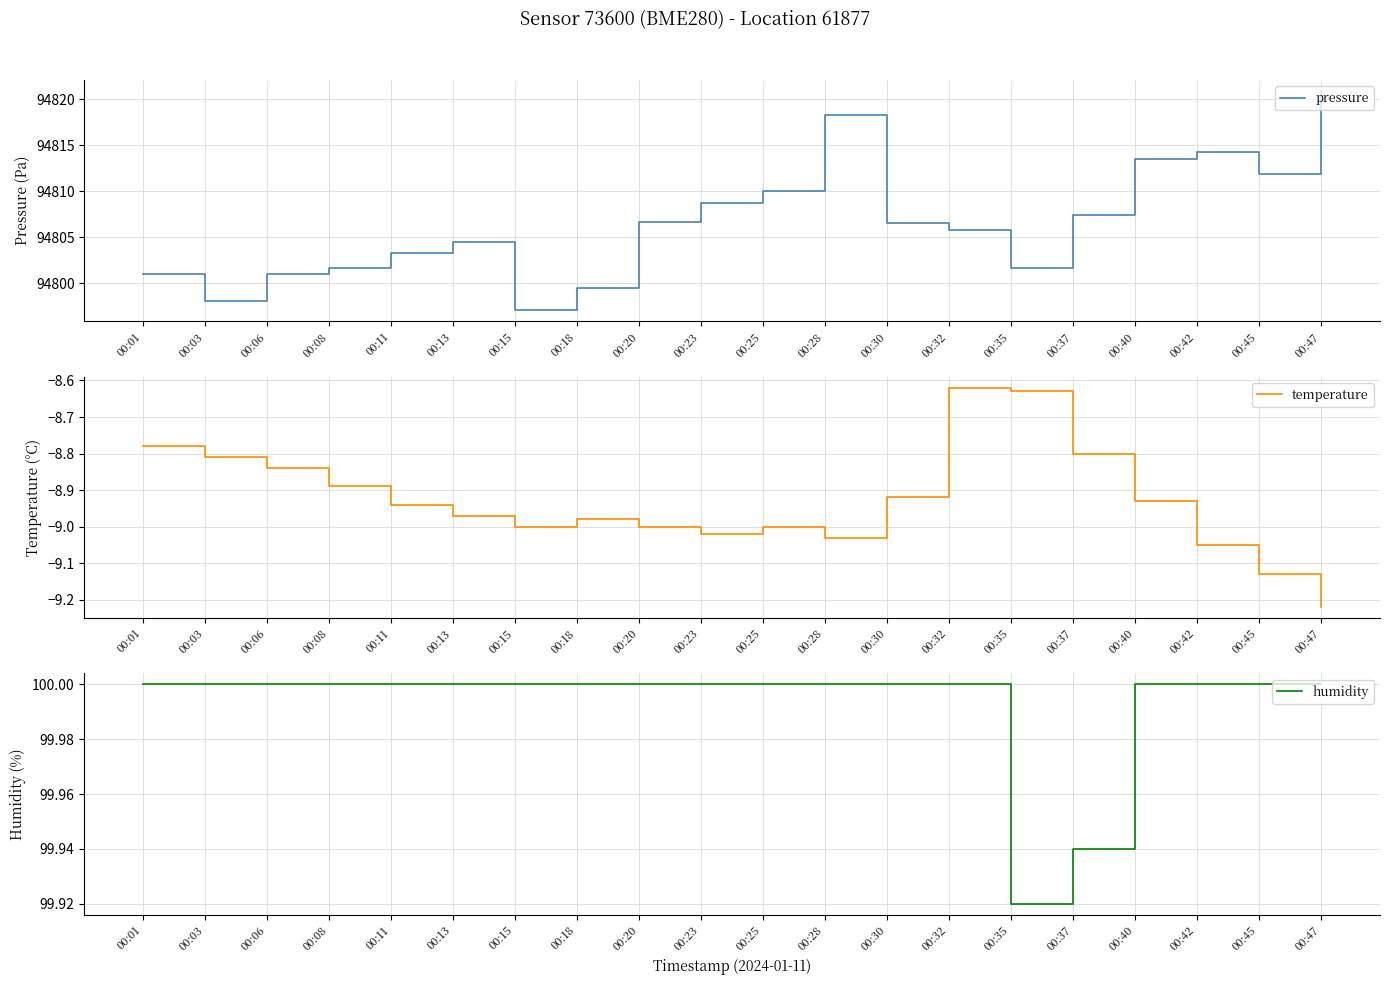

What is the value of the humidity point at the 15th from the left?

99.9